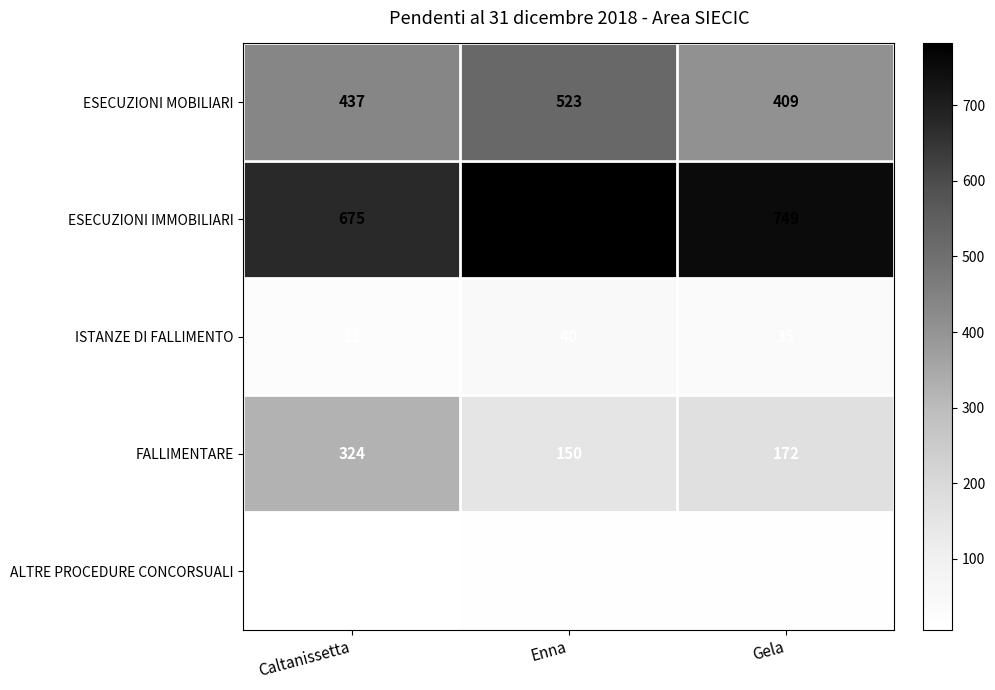

What is the difference between the highest and lowest values at Enna?

772